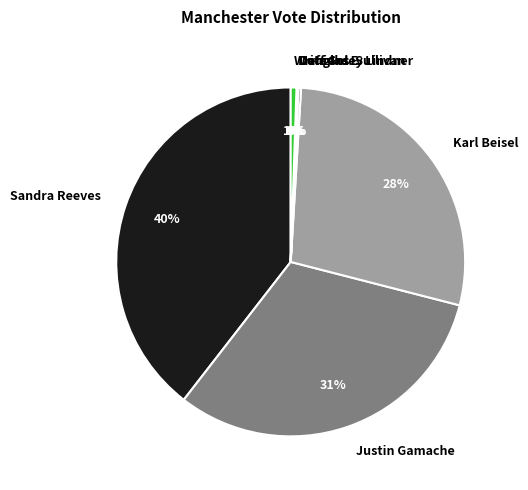

Is it true that Karl Beisel is 28% of the pie?

True